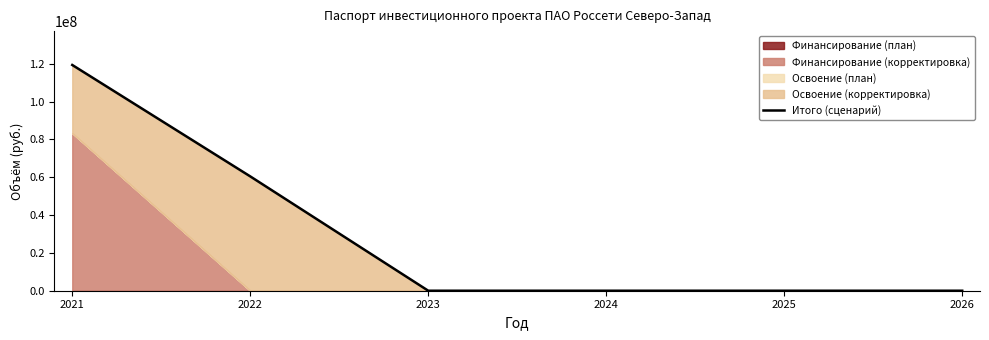

Count the values in the range 0 to 60453466.

5